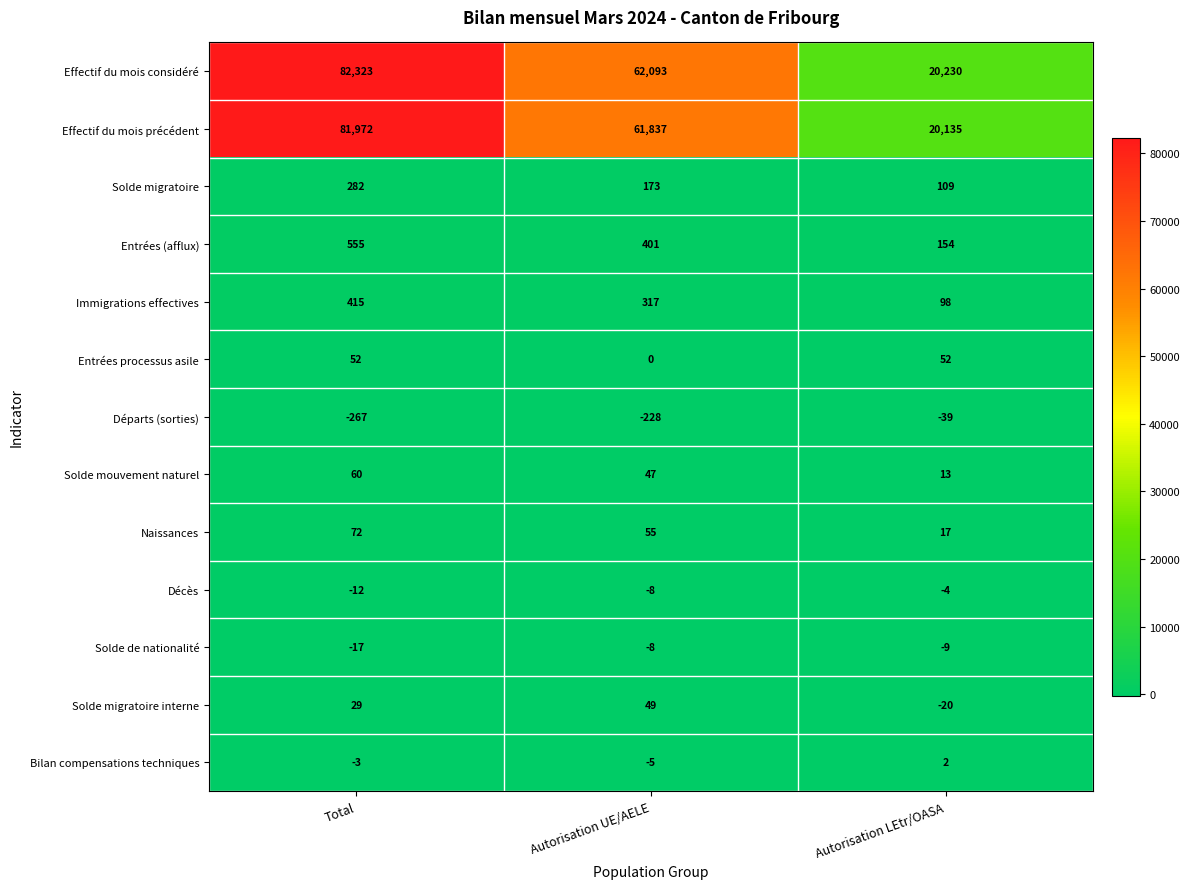

What is the total value across all series at Autorisation UE/AELE?

124723